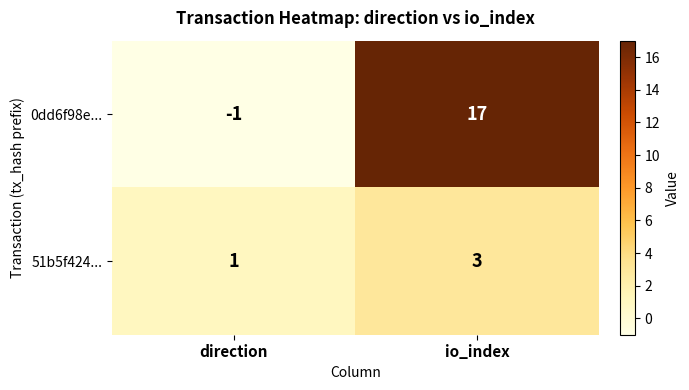

Which label corresponds to the smallest value in the chart?

direction